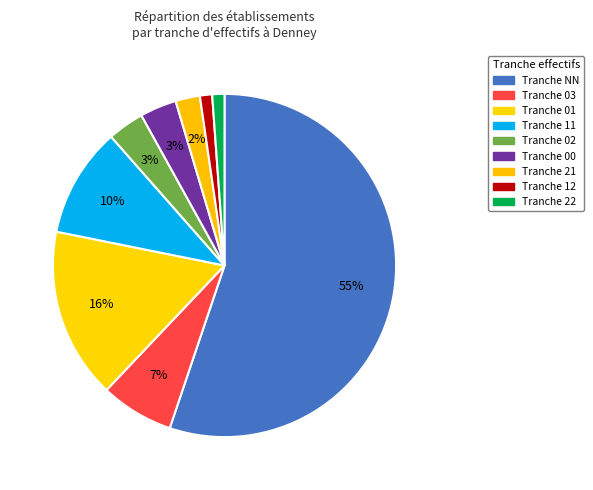

To the nearest percent, what is the average slice percentage?

11%